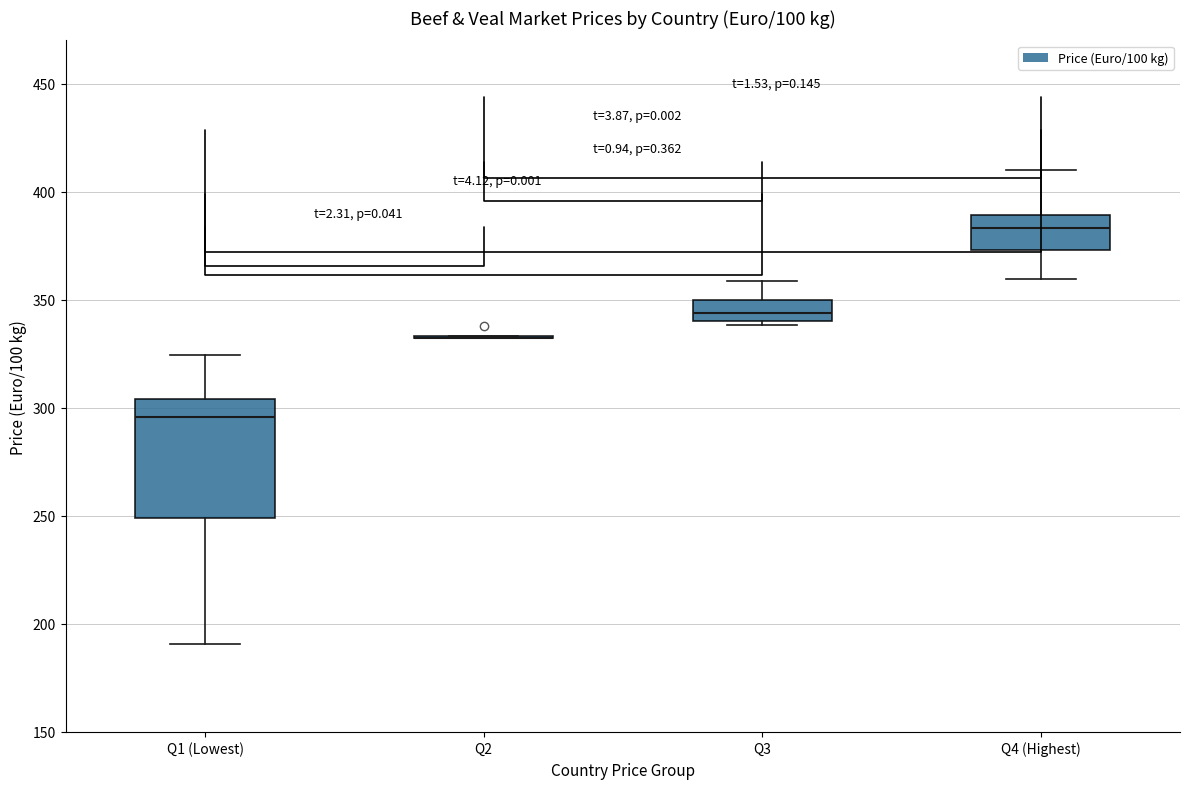

Reading left to right, transcribe this box plot: for each box, give where its median line is, the range the box spans, and where its two whiskers end, as read against the y-axis. The values are not printed on the chart, so give them approximately, as read against the axis.

Q1 (Lowest): median 295, box 250 to 305, whiskers 190 to 325
Q2: box collapsed to a line at 335, whiskers 330 to 335
Q3: median 345, box 340 to 350, whiskers 340 (just below the box's lower edge) to 360
Q4 (Highest): median 385, box 375 to 390, whiskers 360 to 410